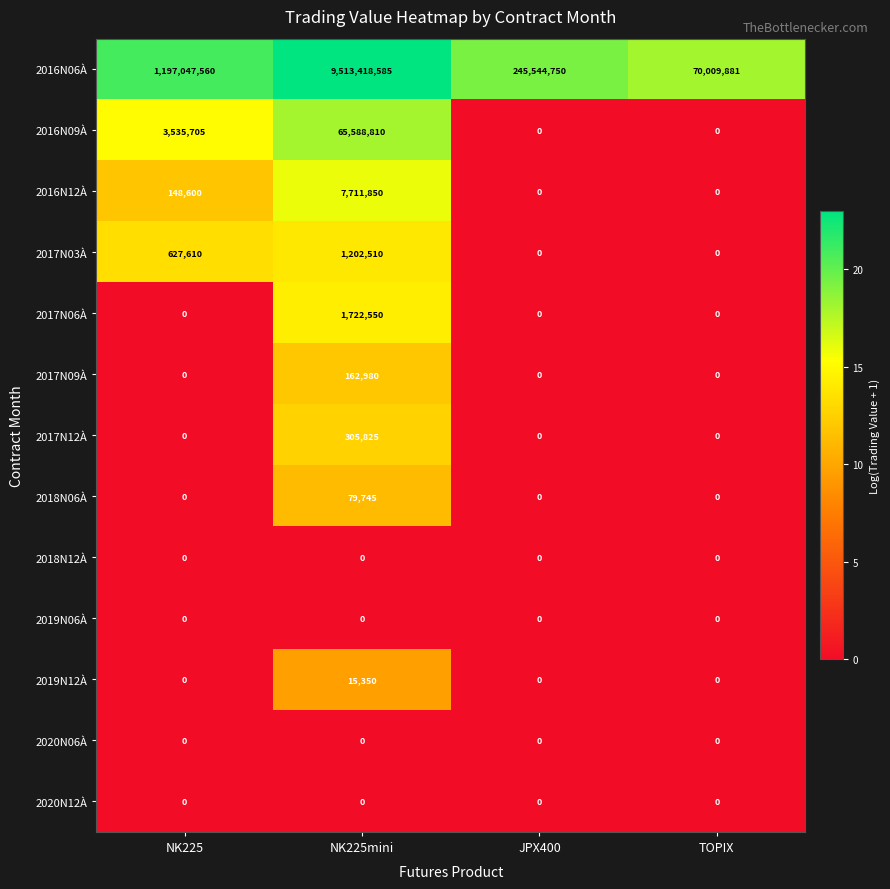

At which category does the chart reach its peak across all series?

NK225mini